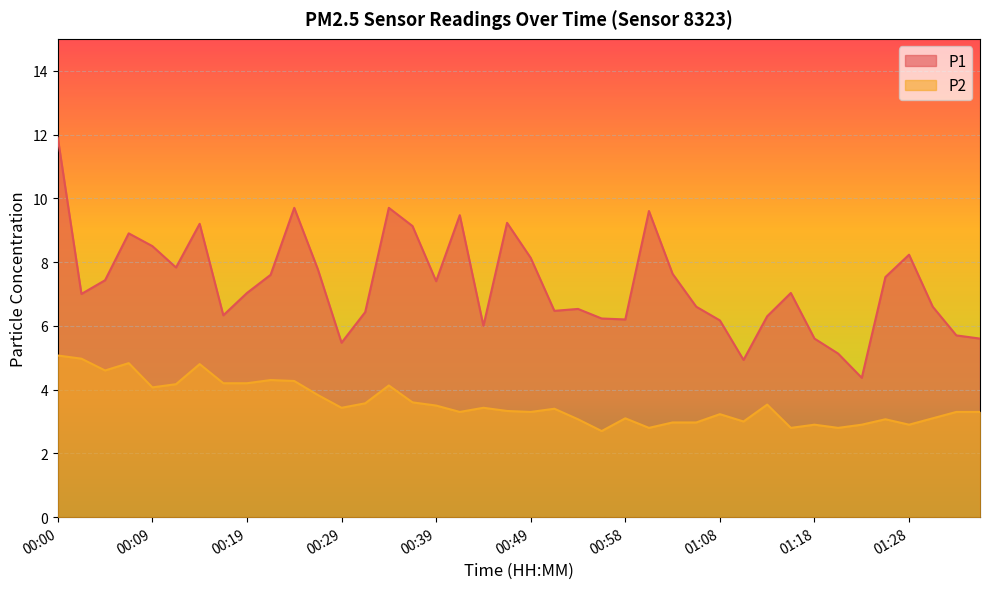

True or false: P1 and P2 cross at least once.

False